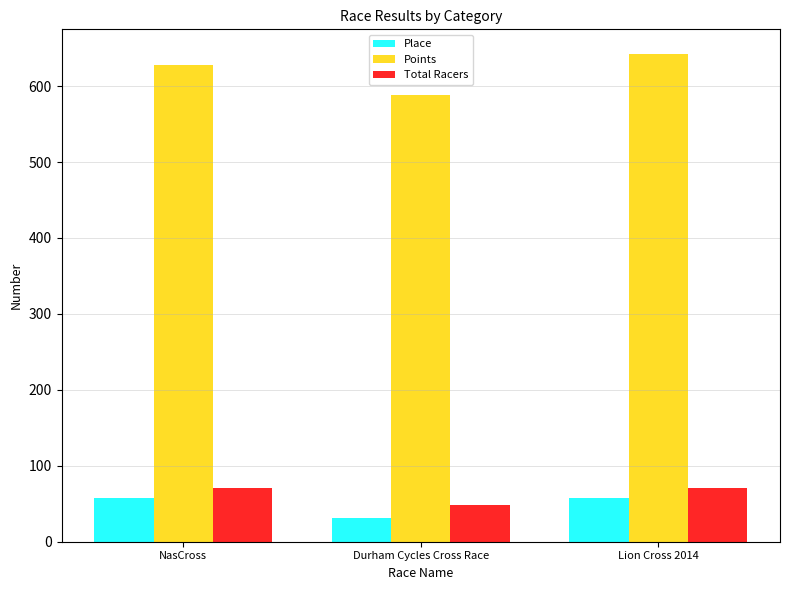

Rank the series at Durham Cycles Cross Race from highest to lowest value.

Points, Total Racers, Place